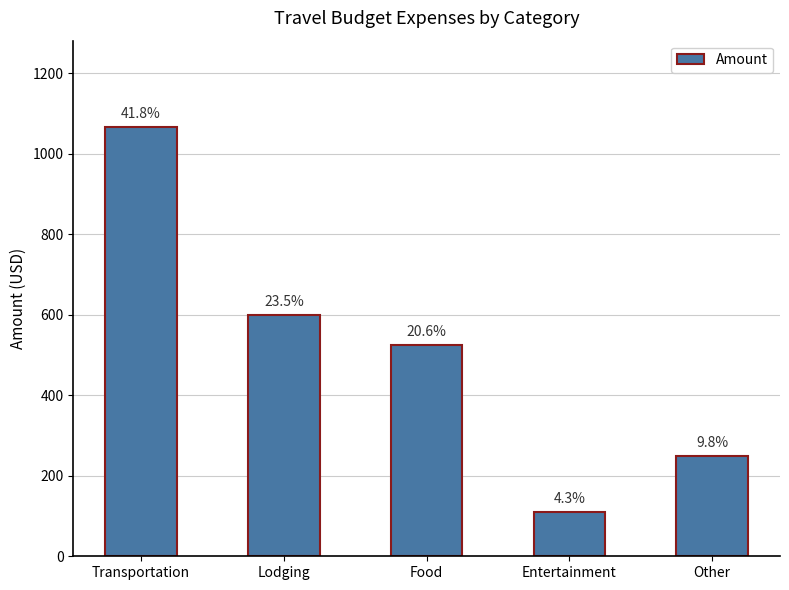

What is the difference between the maximum and second lowest values?

817.7